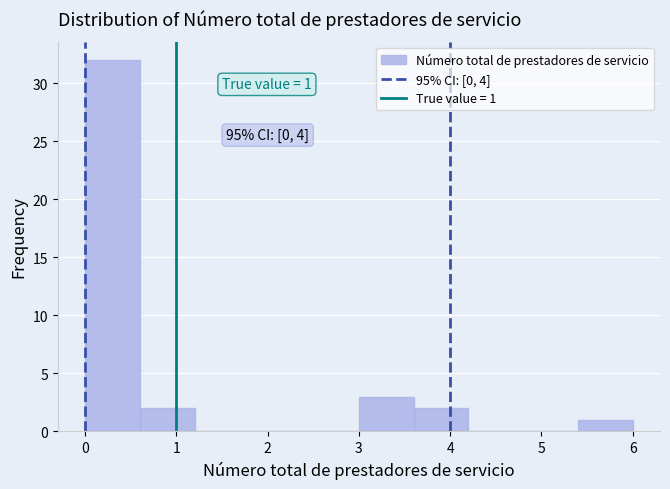

Which range on the x-axis has the tallest bar?

0.0 to 0.6